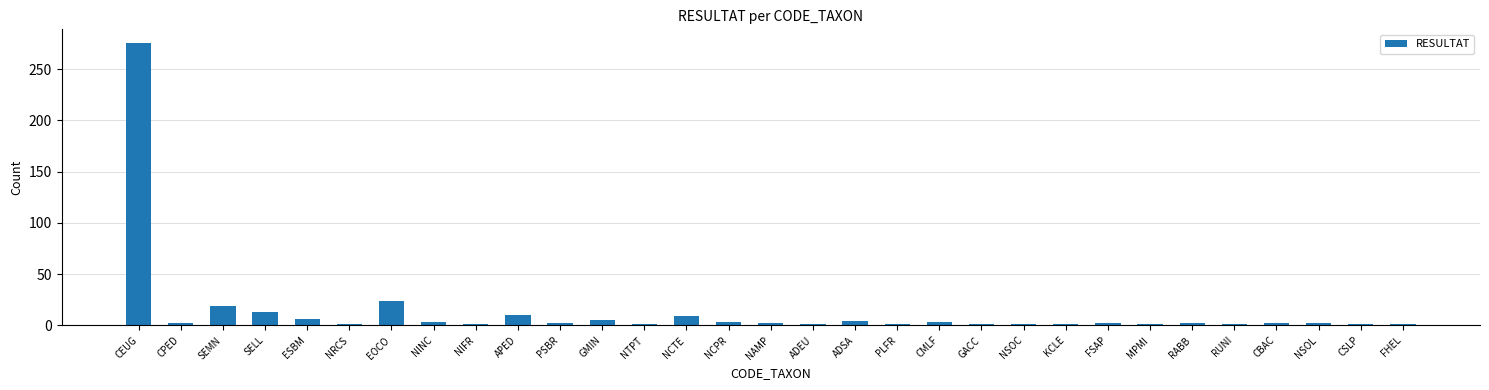

What is the maximum value shown in the chart?

275